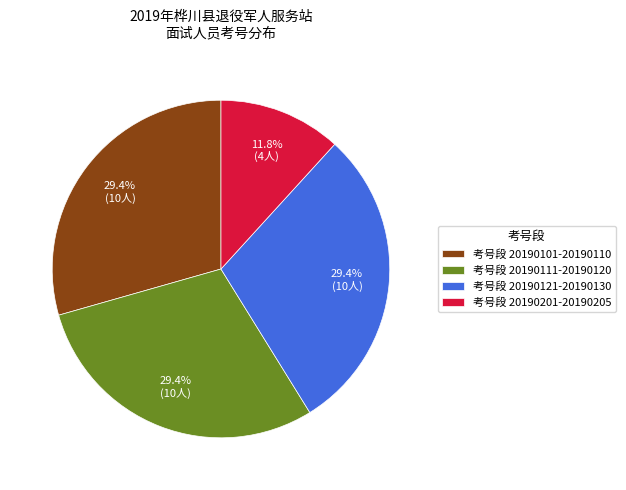

What is the smallest slice in the pie chart?

考号段 20190201-20190205